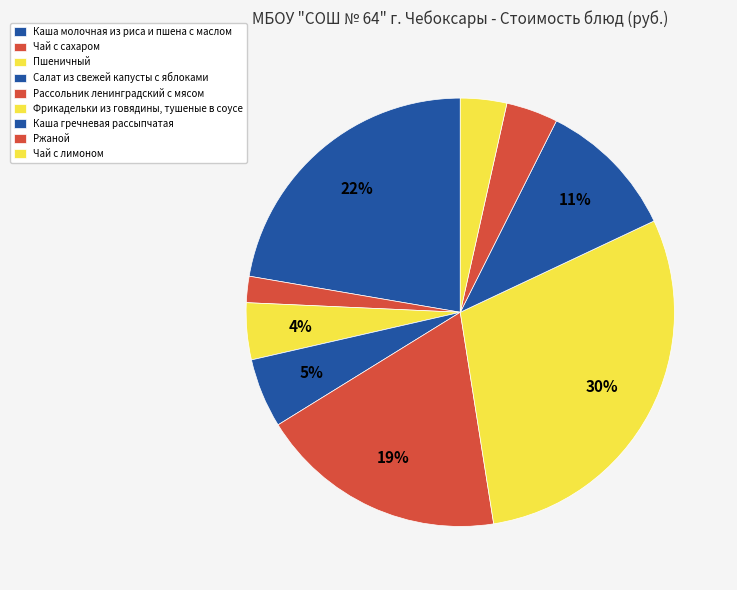

What percentage is the Чай с сахаром slice, to the nearest percent?

2%